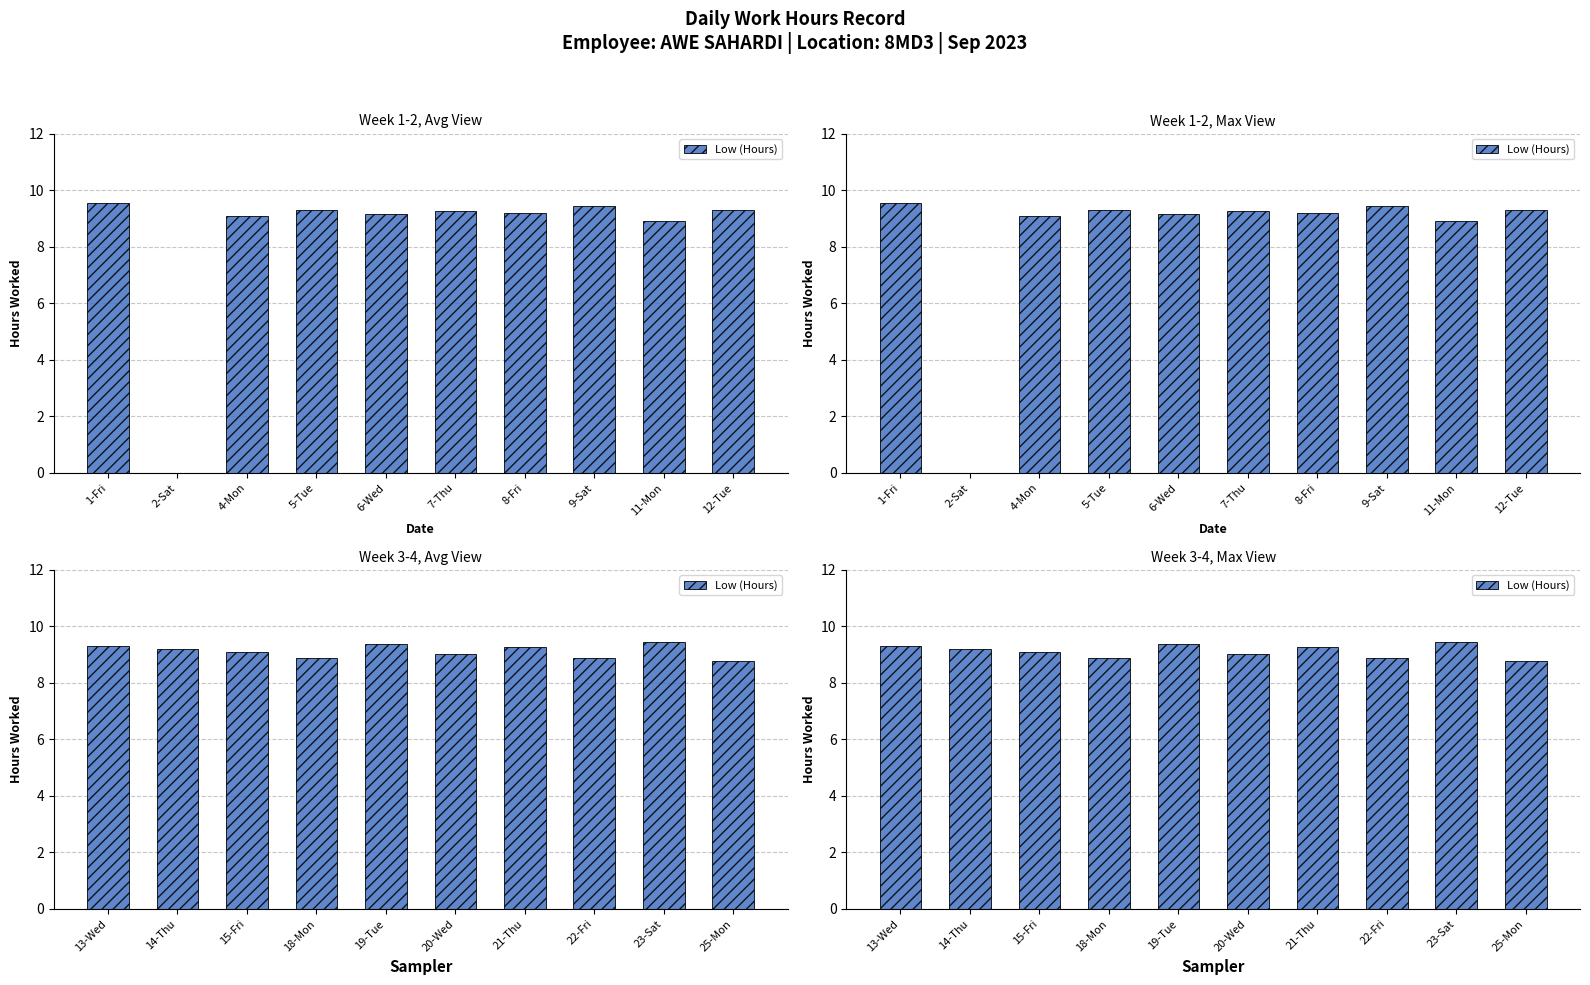

What is the label of the 10th bar from the left?

25-Mon